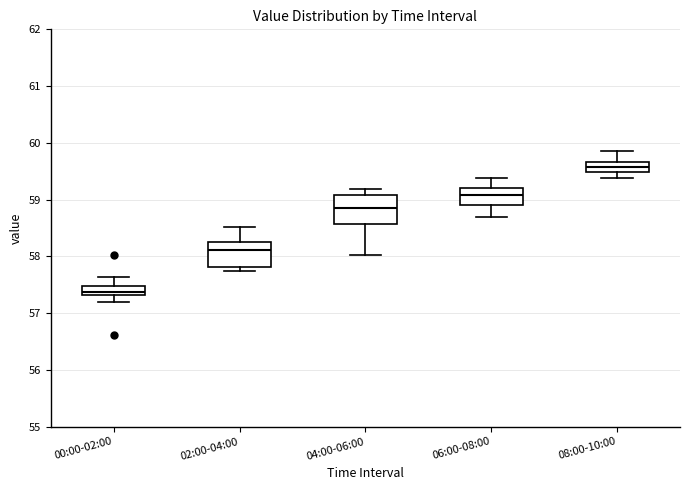

Where is the lower edge of the box for 02:00-04:00 on the y-axis? The values are not printed on the chart, so give them approximately, as read against the axis.

57.8